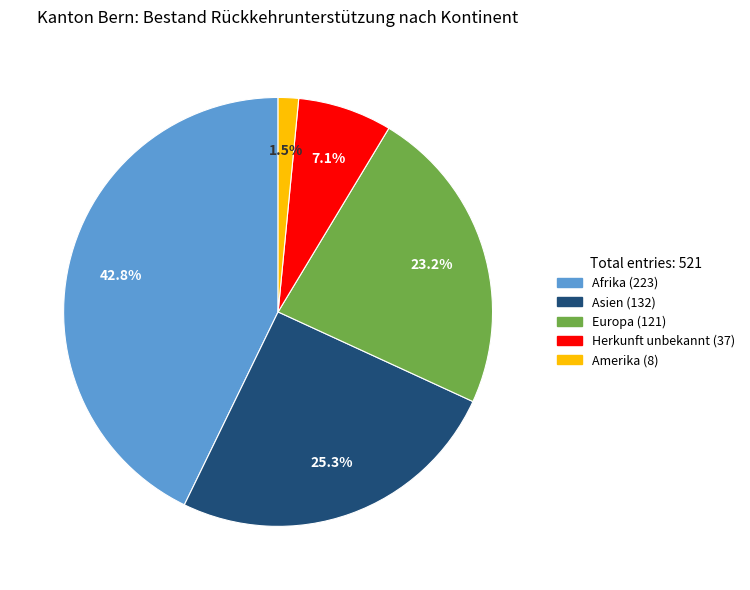

Count the number of slices in the pie.

5